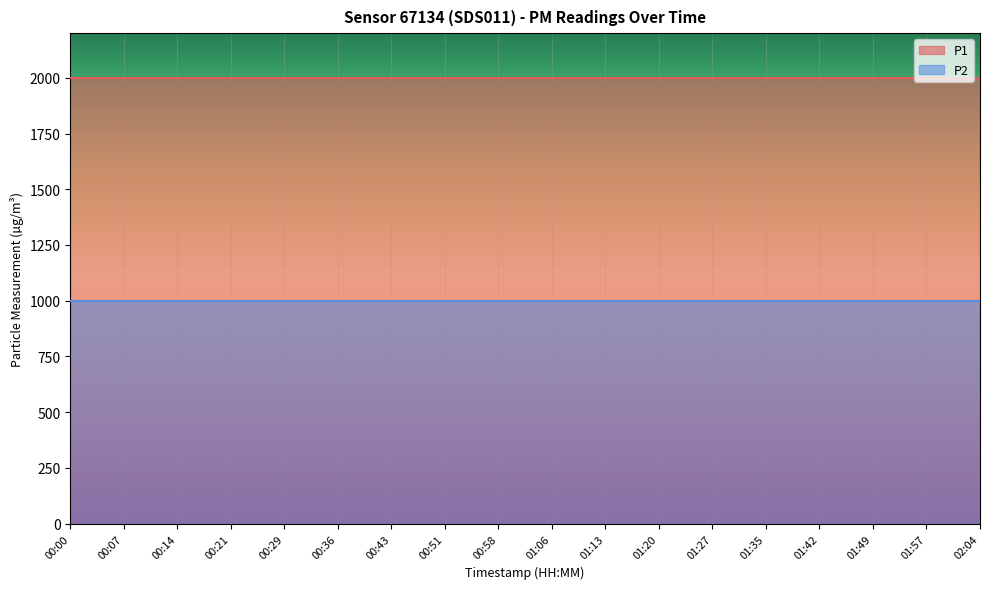

True or false: P2 has a value of 999.9 at 01:35.

True